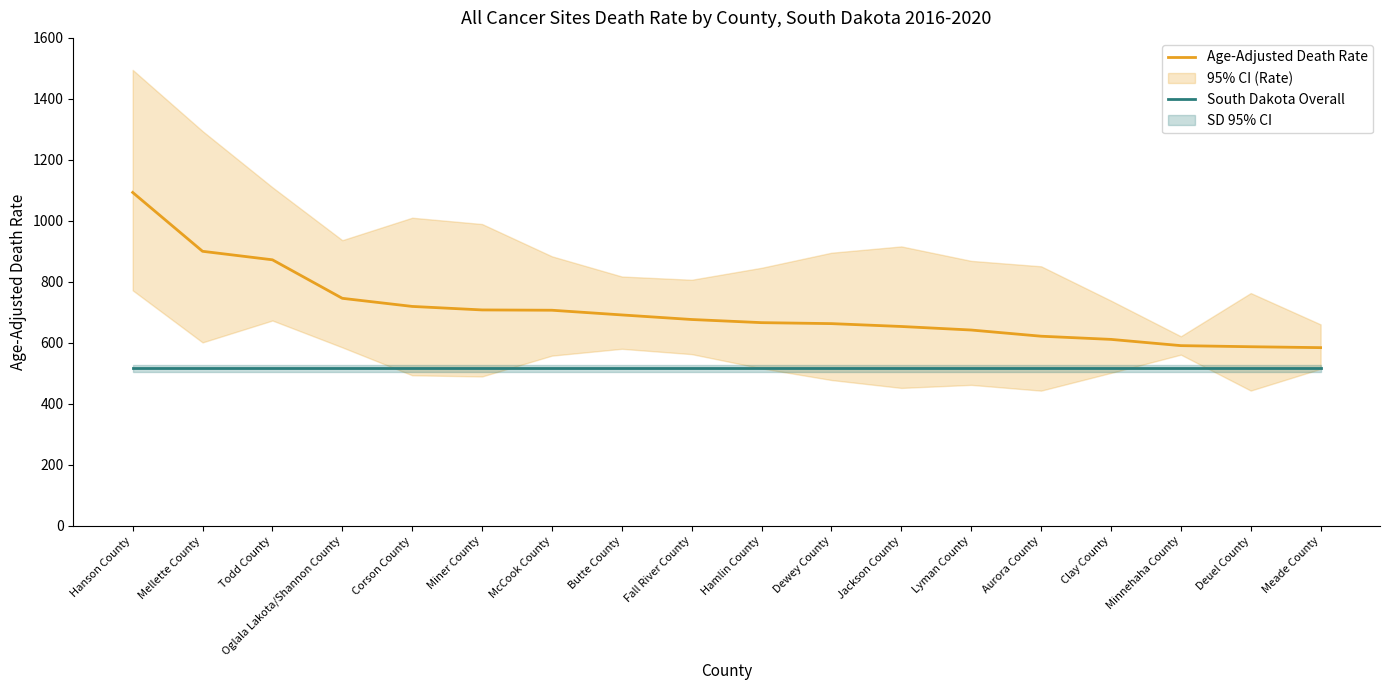

What is the label of the 16th point from the right?

Todd County